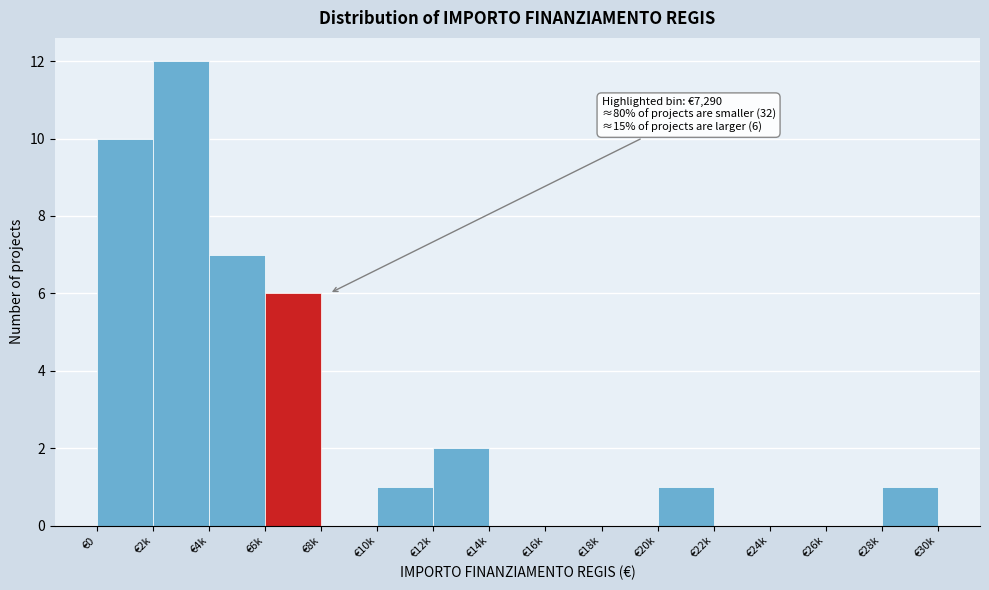

Reading left to right, list all the values displayed in this chart.

€0=10	€2k=12	€4k=7	€6k=6	€8k=0	€10k=1	€12k=2	€14k=0	€16k=0	€18k=0	€20k=1	€22k=0	€24k=0	€26k=0	€28k=1